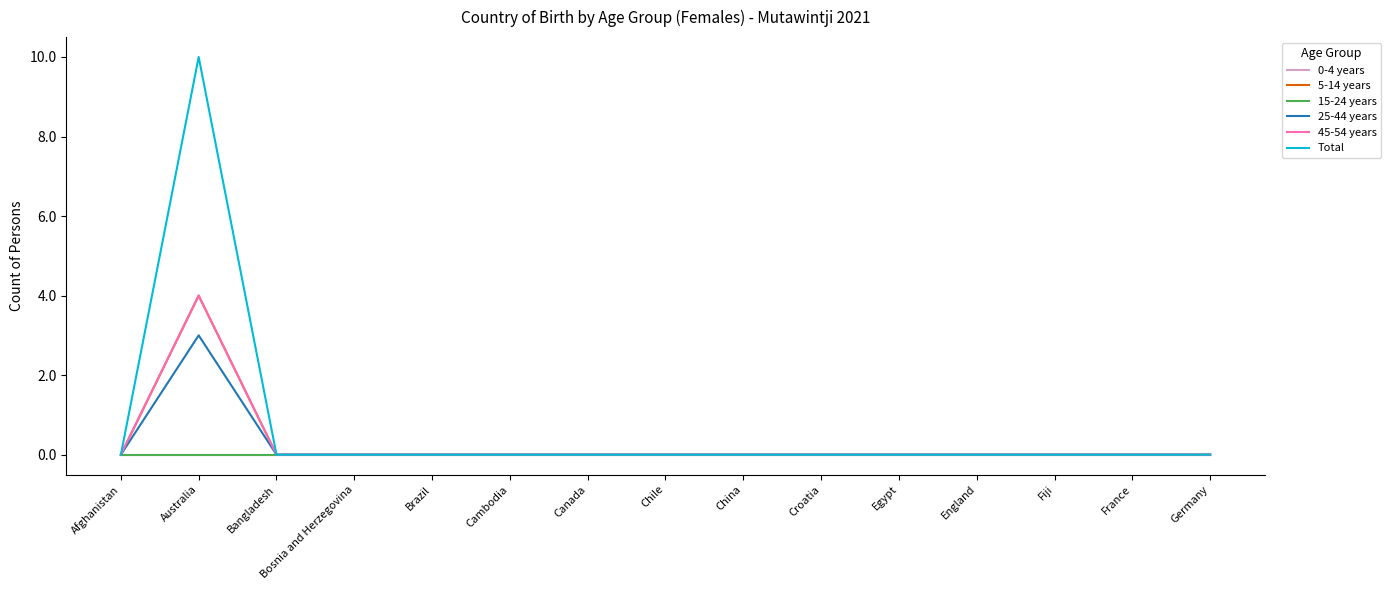

Is this an area chart (filled region under the line)?

No